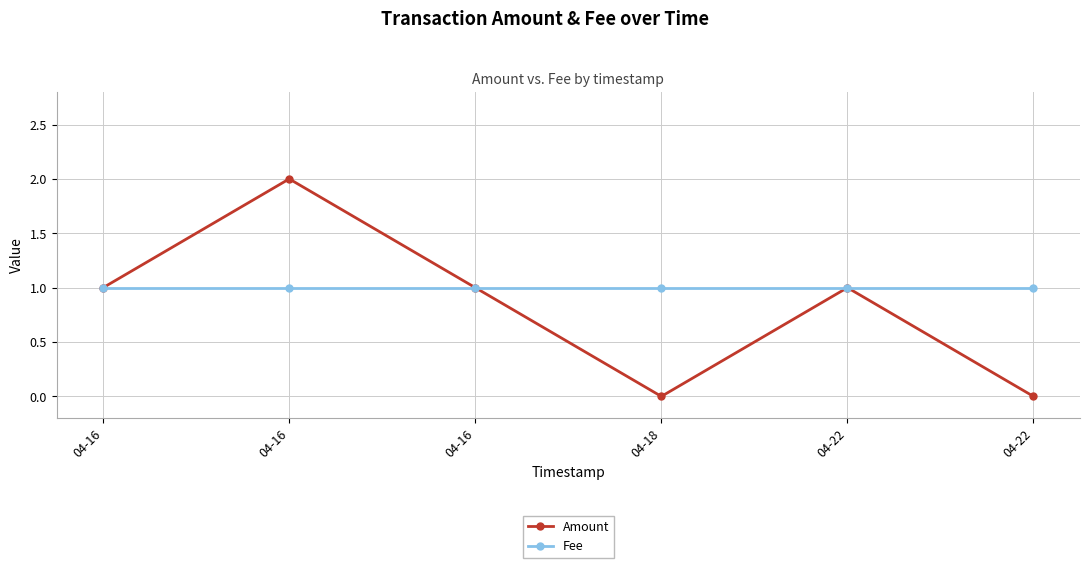

Count the Amount values in the range 0 to 1.

5